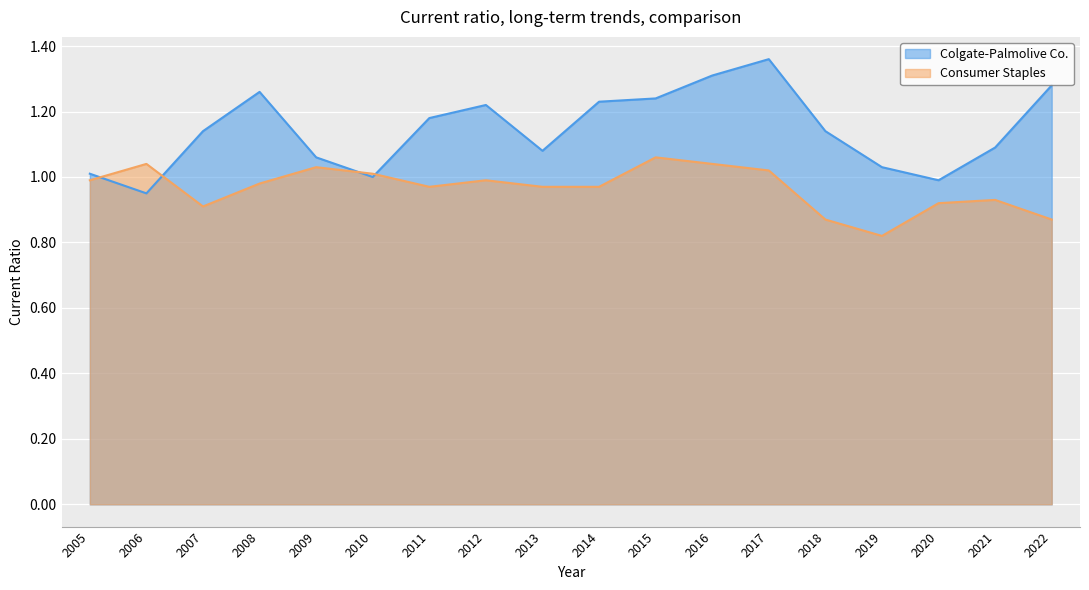

Which has a higher value, 2019 or 2016?

2016